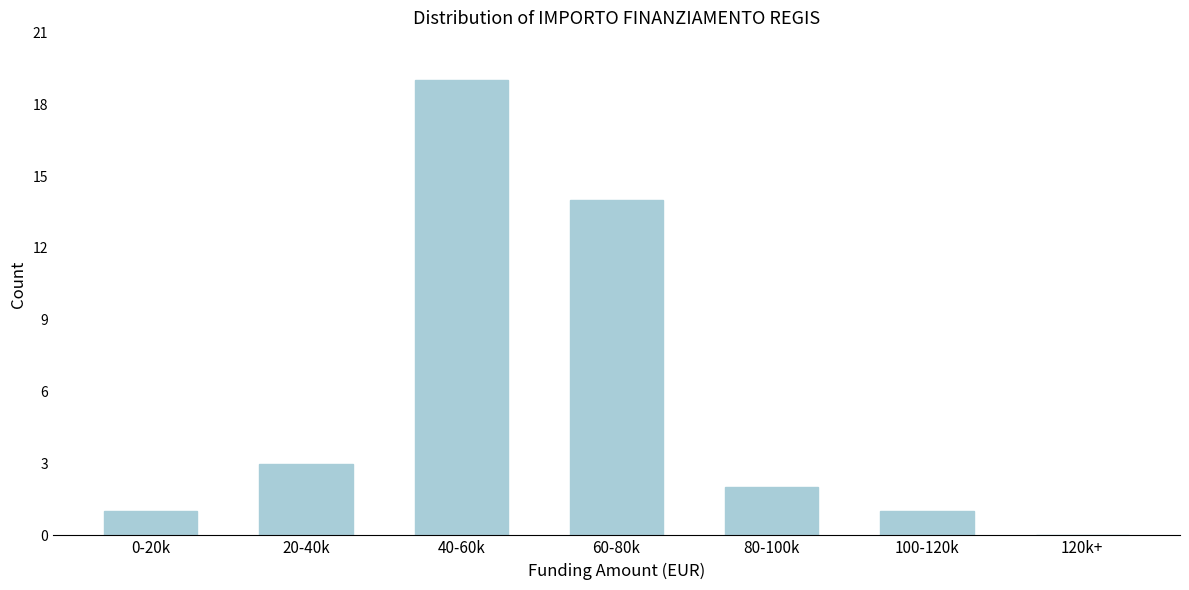

Reading left to right, what are all the values shown in this chart?

0-20k=1	20-40k=3	40-60k=19	60-80k=14	80-100k=2	100-120k=1	120k+=0